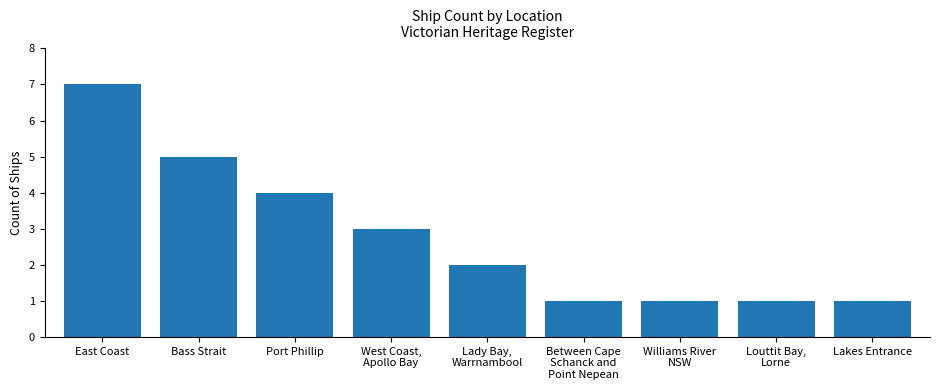

What is the value of the 8th bar from the left?

1